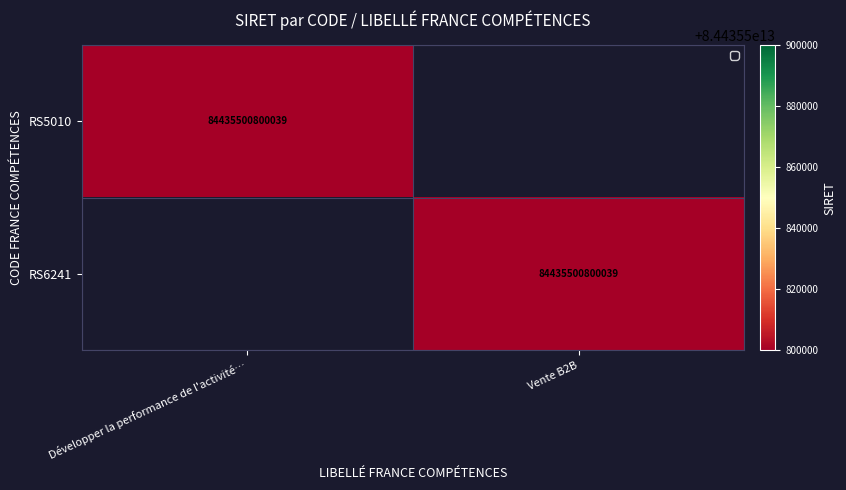

True or false: RS5010 has a value of 124897092935794 at Développer la performance de l'activité….

False